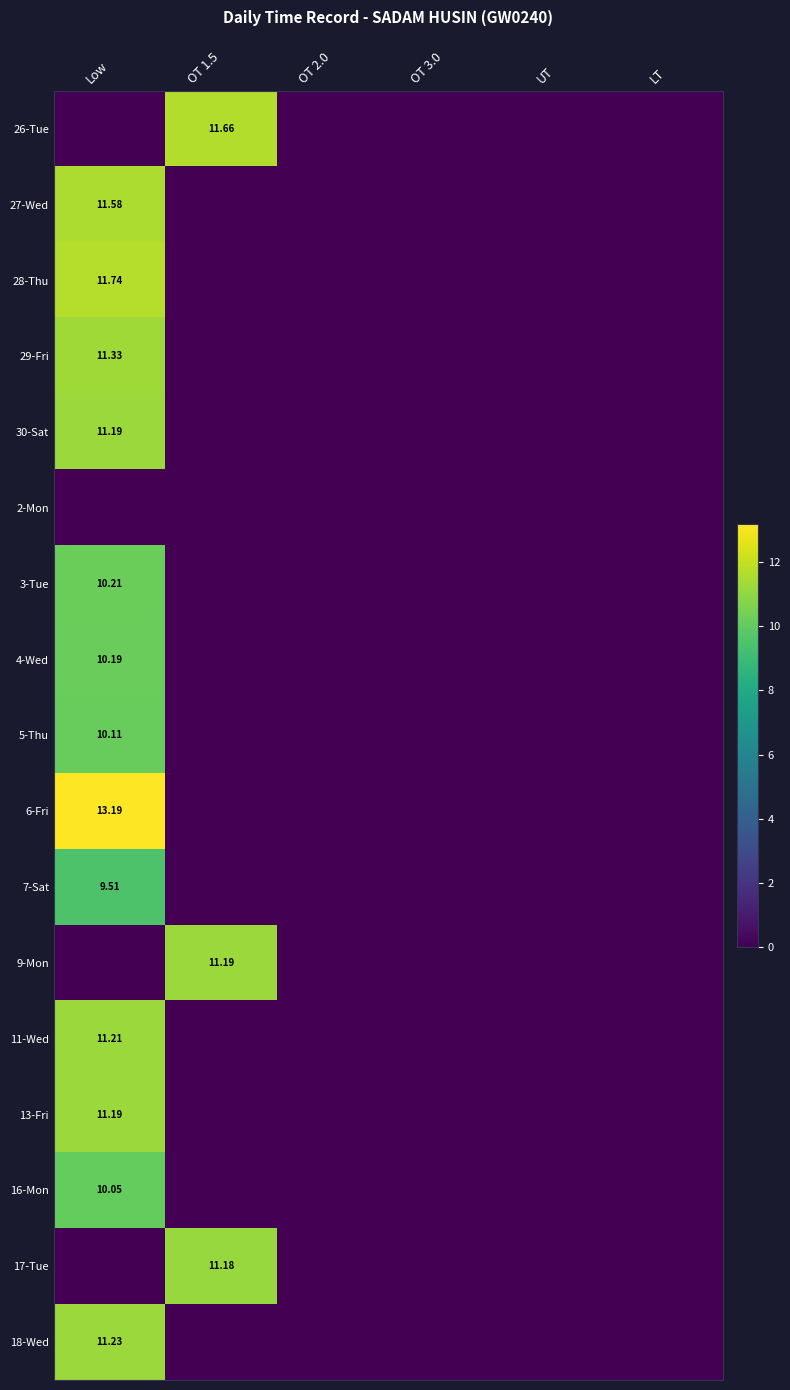

Rank the series by their maximum value, from lowest to highest.

2-Mon, 7-Sat, 16-Mon, 5-Thu, 4-Wed, 3-Tue, 17-Tue, 30-Sat, 9-Mon, 13-Fri, 11-Wed, 18-Wed, 29-Fri, 27-Wed, 26-Tue, 28-Thu, 6-Fri